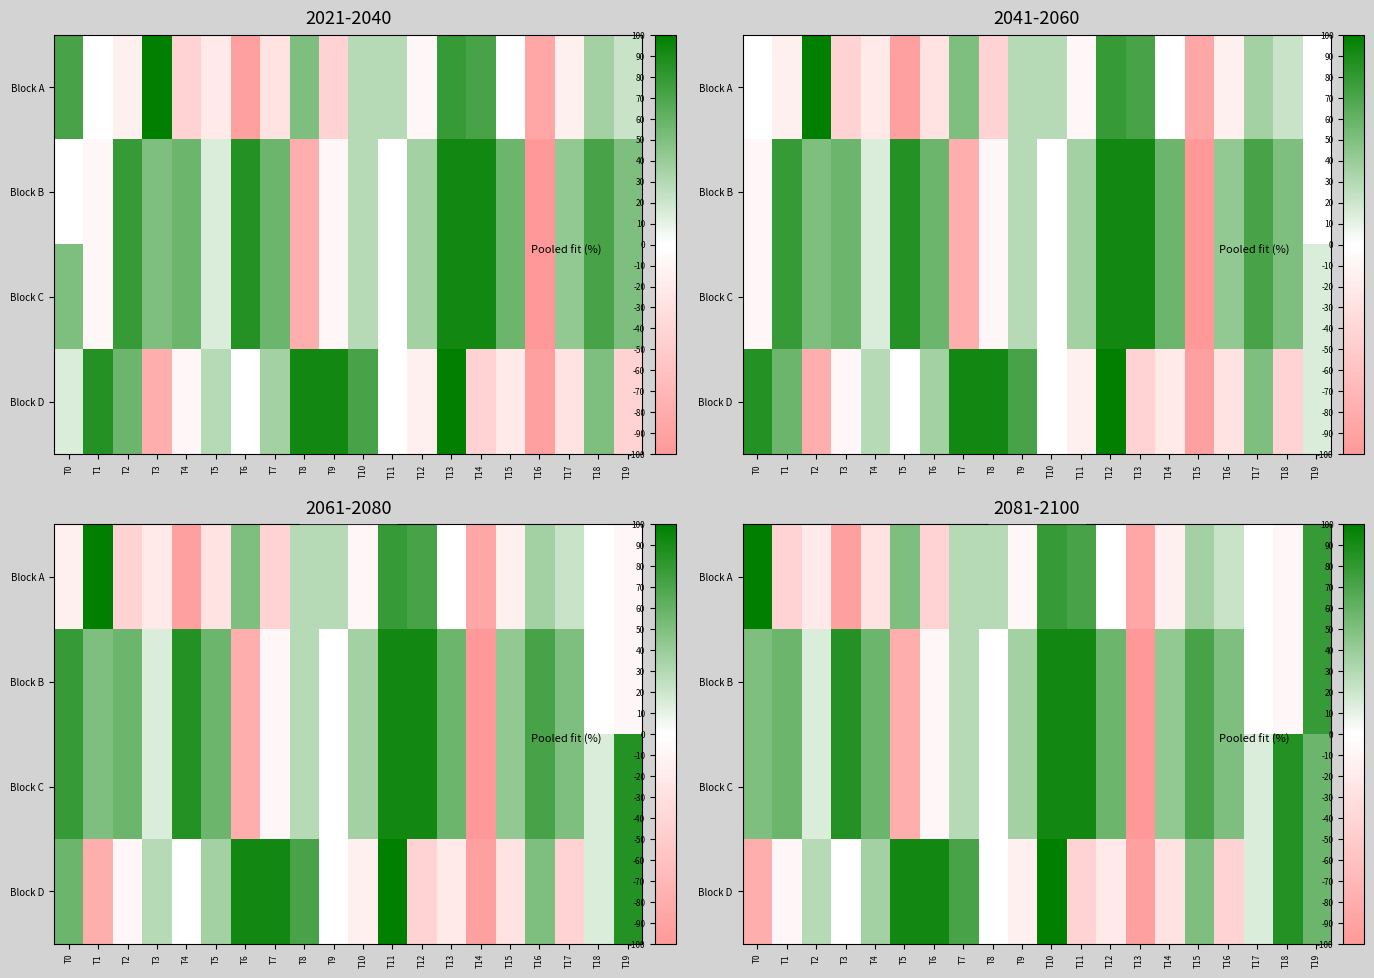

Which series has the widest spread of values?

Block A